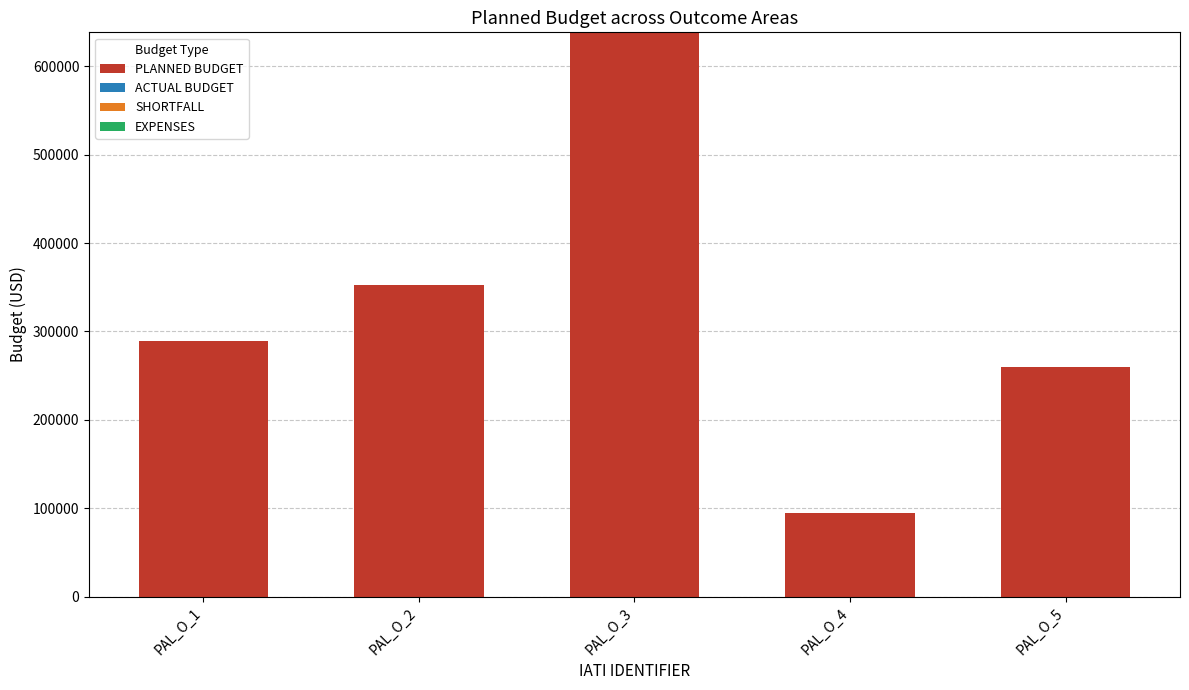

Reading right to left, transcribe all the data shown in this chart.

259705	94800	638490	352805	288850